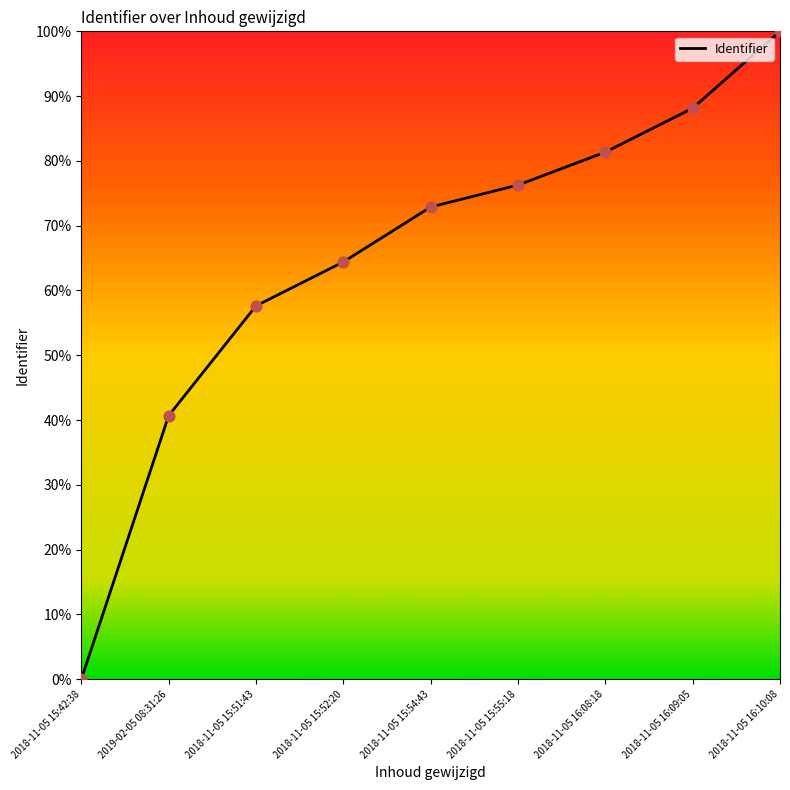

Between 2019-02-05 08:31:26 and 2018-11-05 15:52:20, which is larger?

2018-11-05 15:52:20